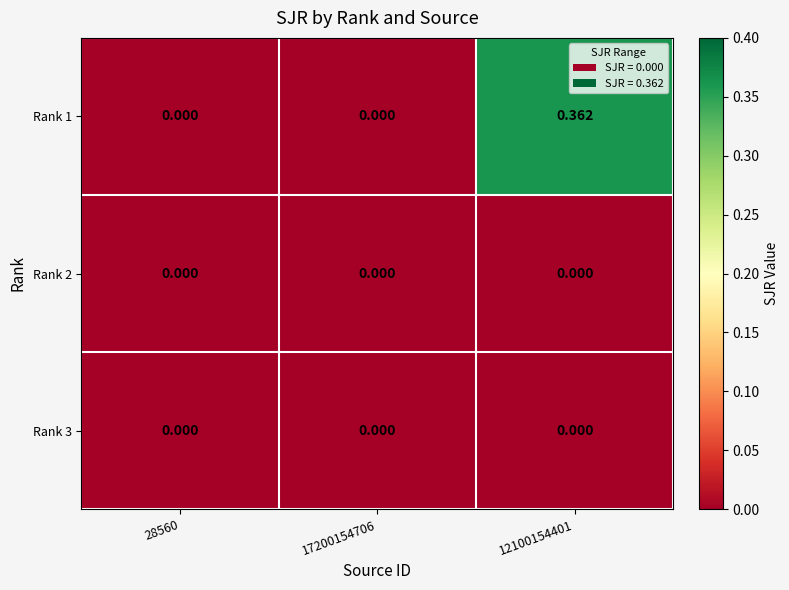

Reading right to left, list all the values displayed in this chart.

Rank 1: 12100154401=0.4	17200154706=0.0	28560=0.0
Rank 2: 12100154401=0.0	17200154706=0.0	28560=0.0
Rank 3: 12100154401=0.0	17200154706=0.0	28560=0.0